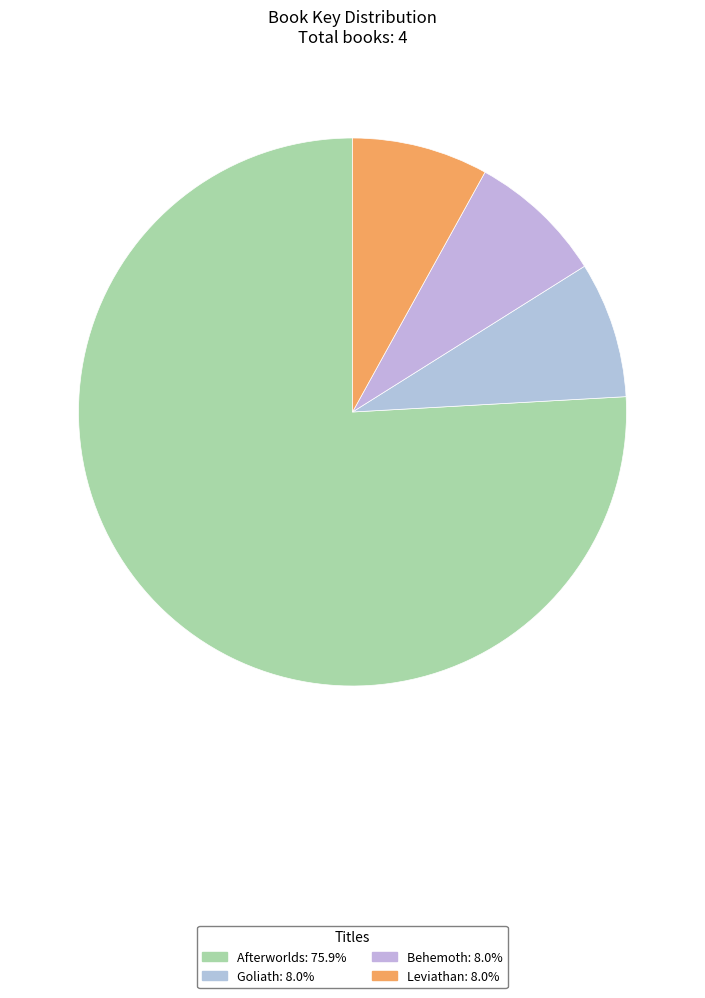

To the nearest percent, what is the combined percentage of Leviathan and Behemoth?

16%